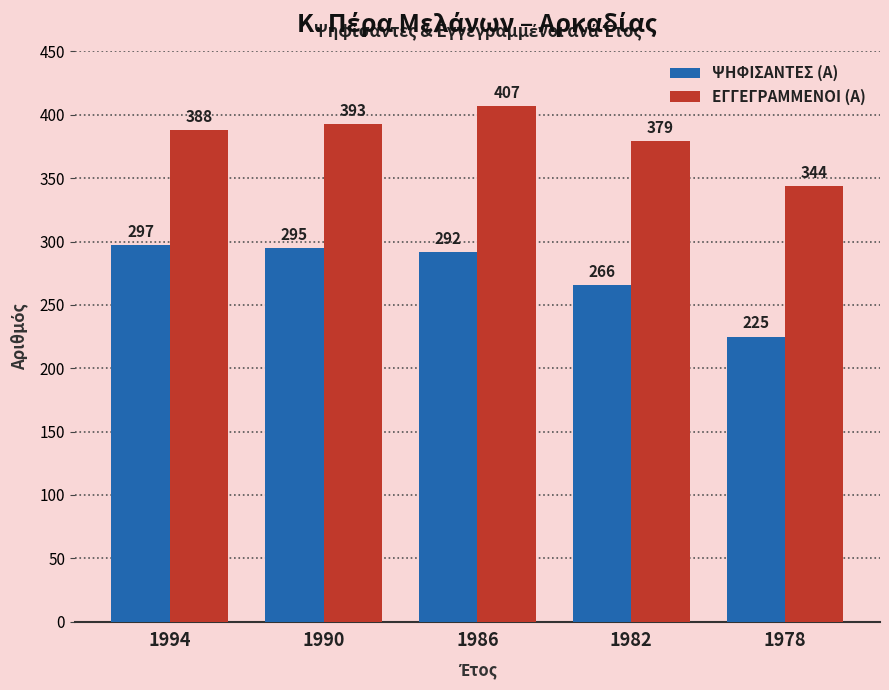

How many bars are there in each group?

2